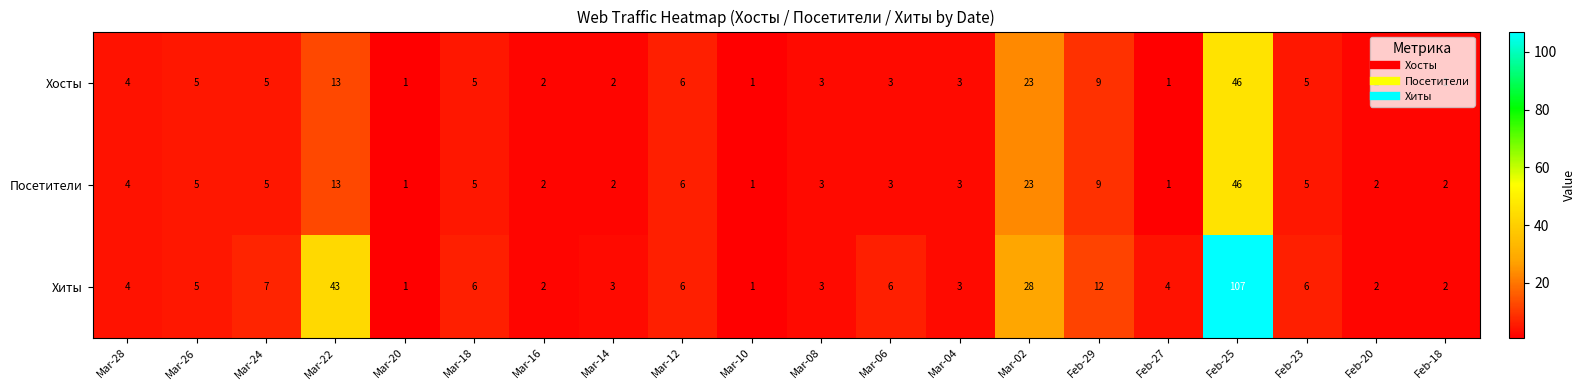

At how many categories does at least one series exceed 21?

3